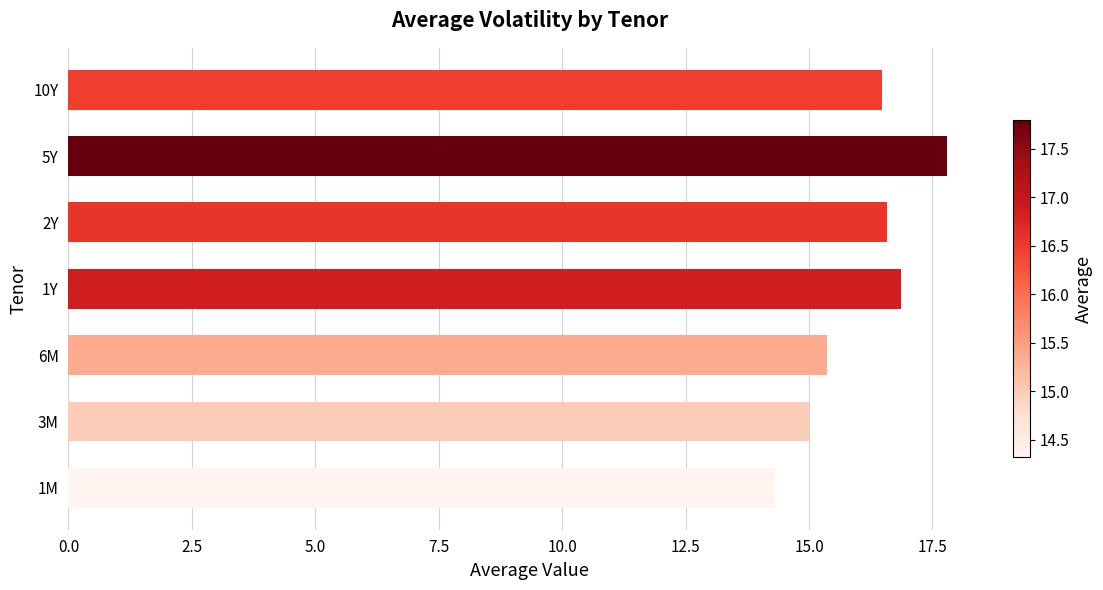

The chart shows a value of 5.9 at 10Y. True or false?

False